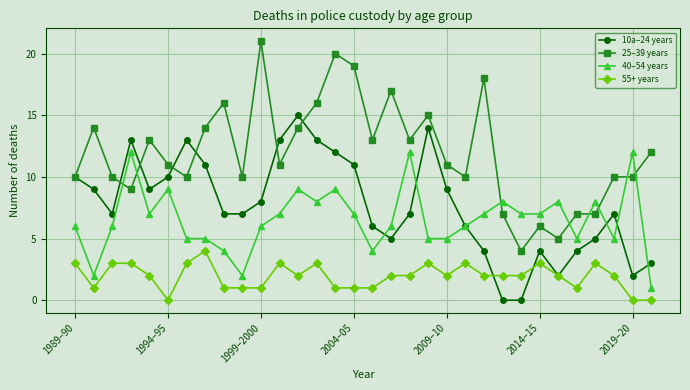

True or false: 55+ years has more than 0 interior local peaks.

True